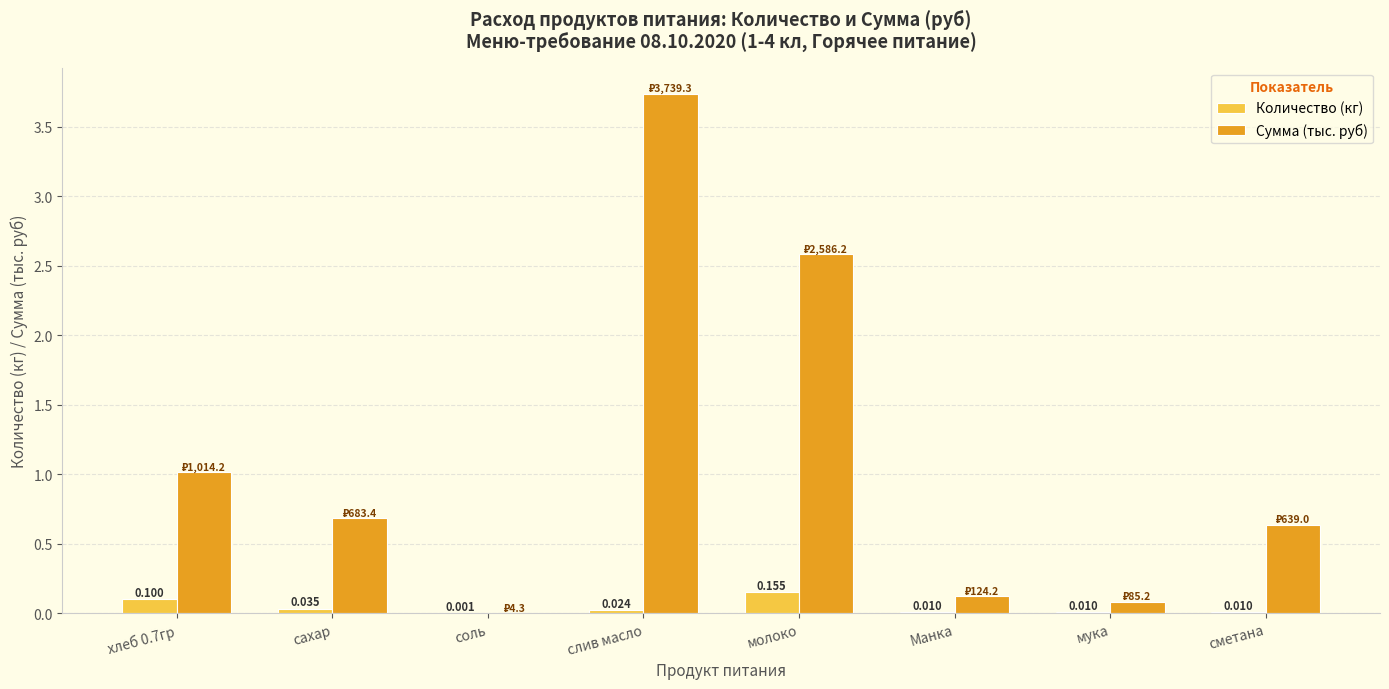

Which category has the highest value in the Количество (кг) series?

молоко